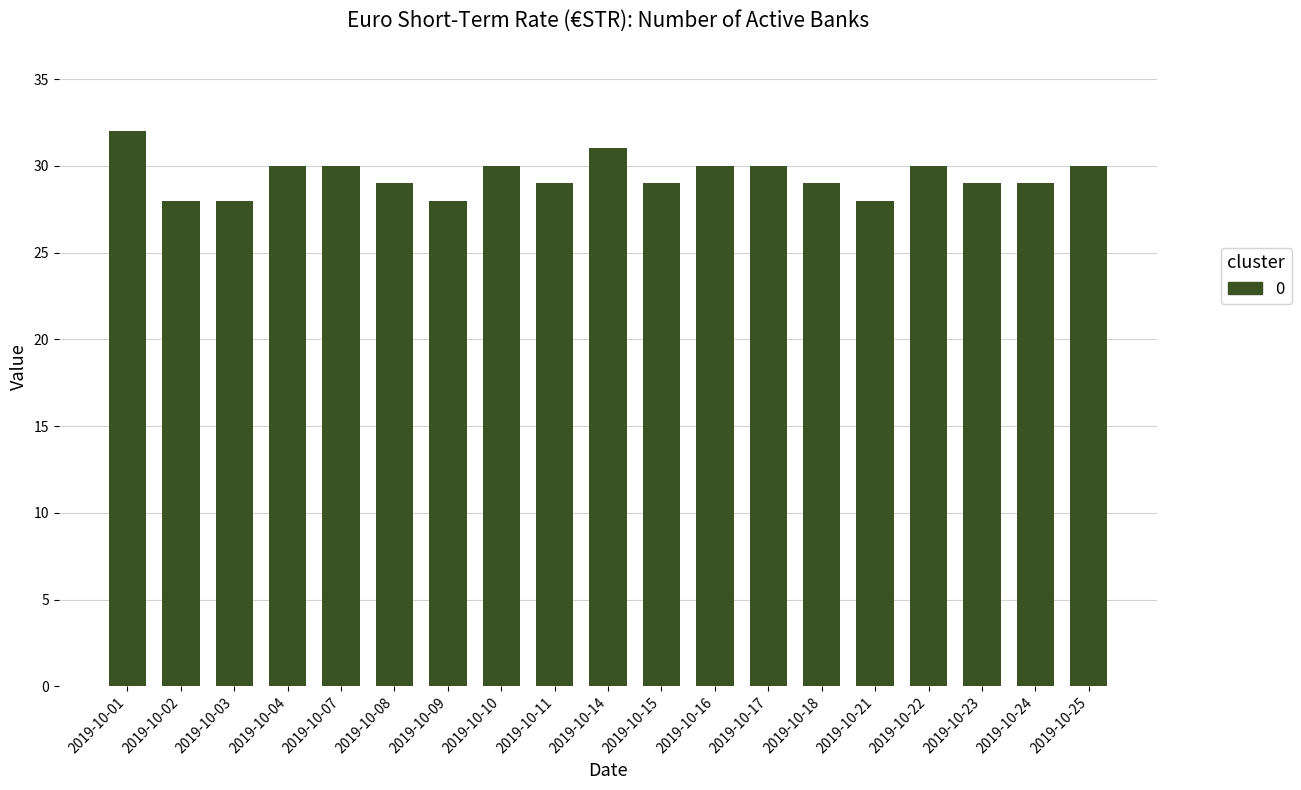

How many distinct data groups are displayed?

1